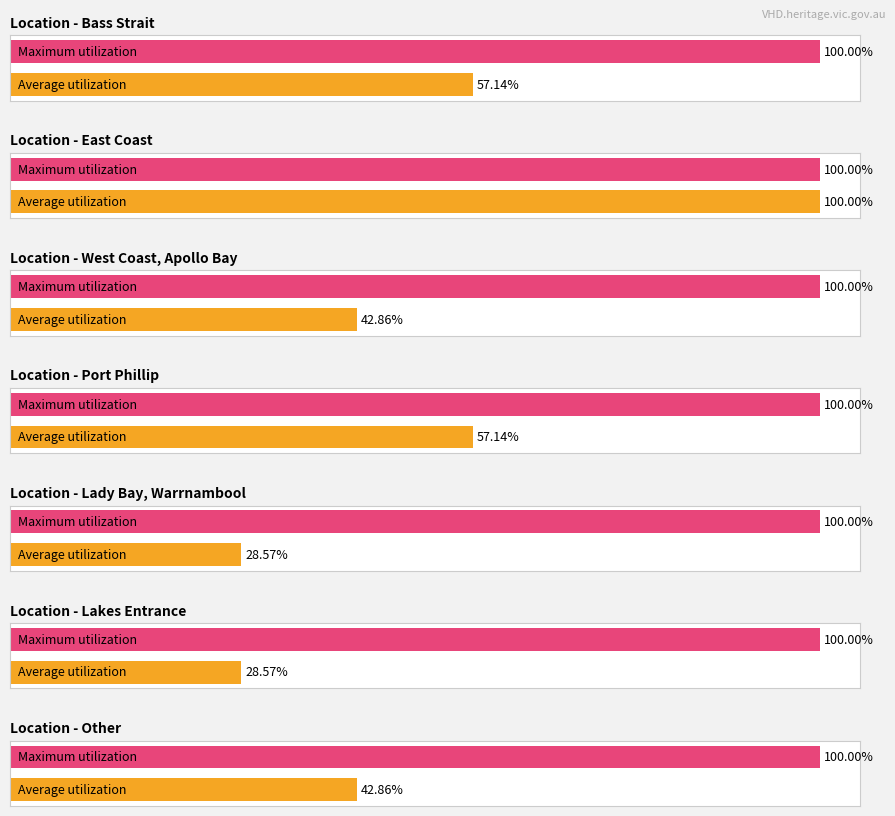

Count the number of data series in this chart.

2